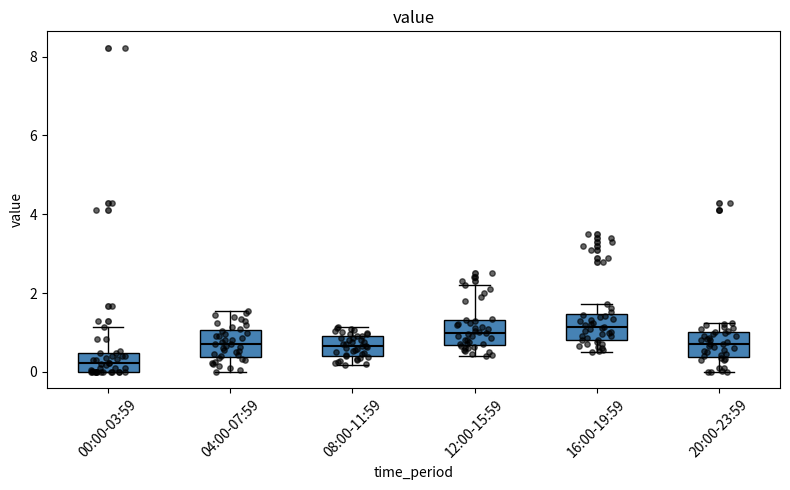

Where does the median line of the box for 04:00-07:59 sit on the y-axis? The values are not printed on the chart, so give them approximately, as read against the axis.

0.8